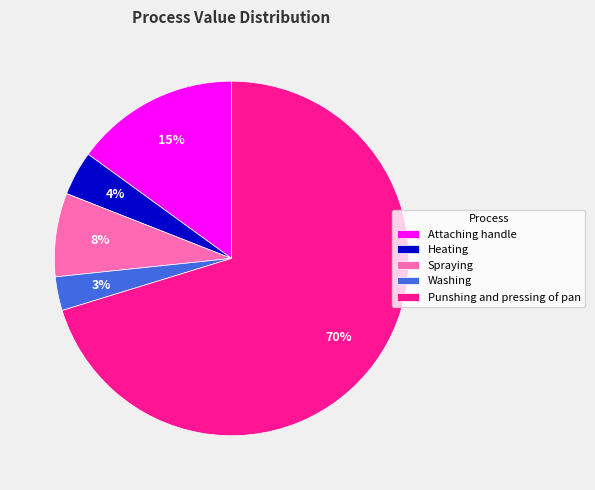

How many slices are in this pie chart?

5